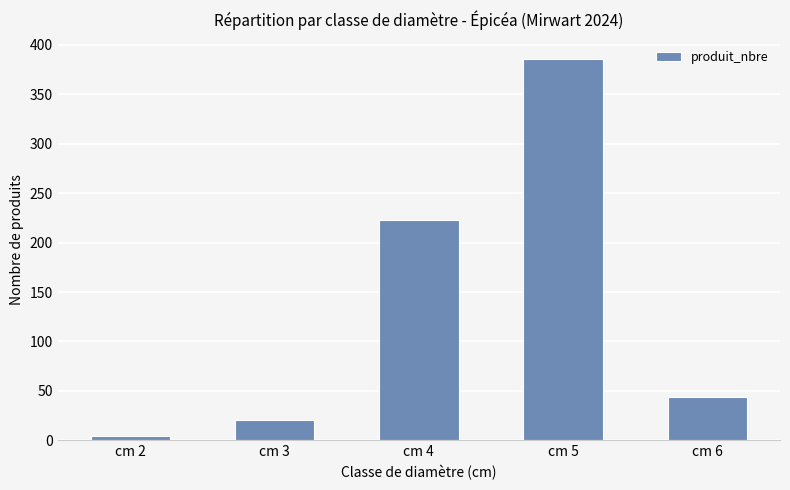

Rank the categories by value from lowest to highest.

cm 2, cm 3, cm 6, cm 4, cm 5